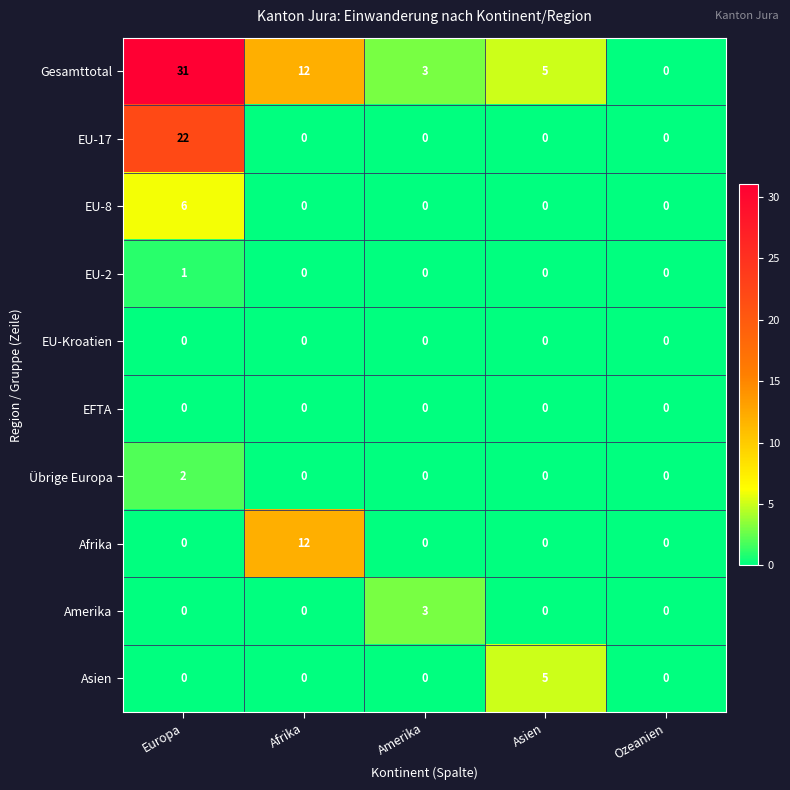

At how many categories does at least one series exceed 14?

1